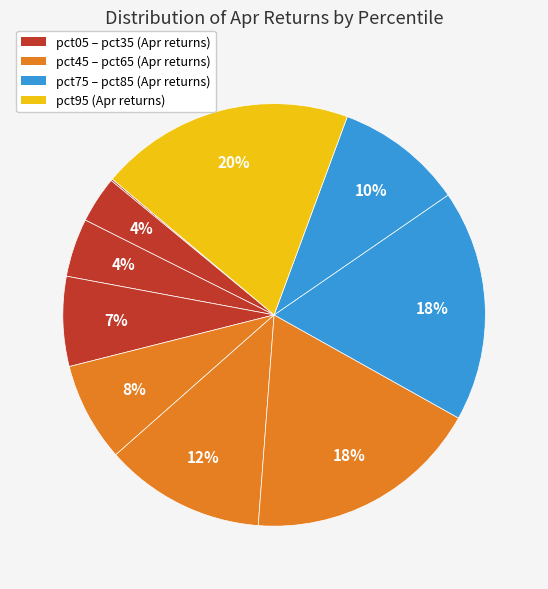

How many segments does this pie chart have?

10